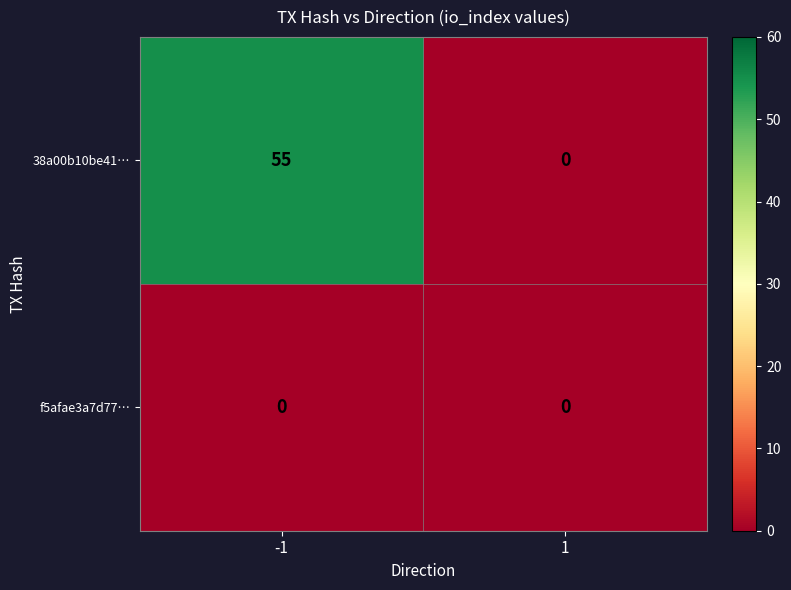

At how many categories does at least one series exceed 32?

1